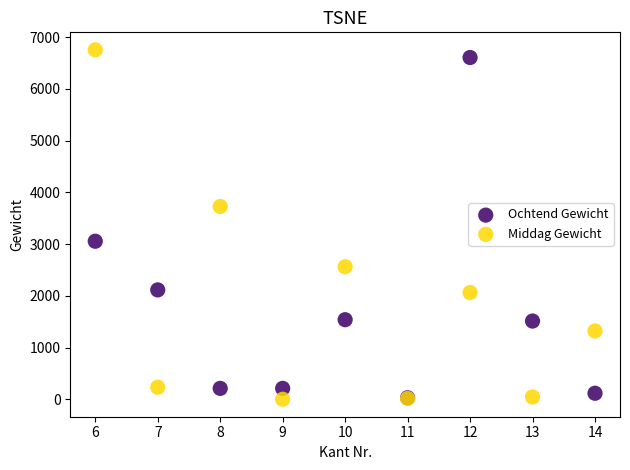

In the Ochtend Gewicht series, what Y value is closest to 3317?

3055